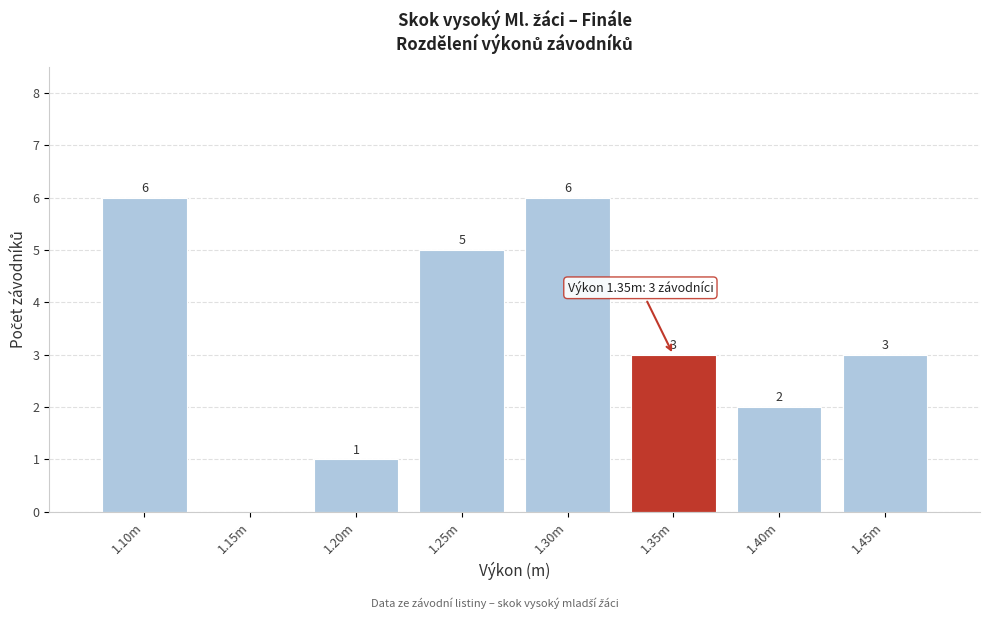

Reading left to right, what are all the values shown in this chart?

1.10m=6	1.15m=0	1.20m=1	1.25m=5	1.30m=6	1.35m=3	1.40m=2	1.45m=3